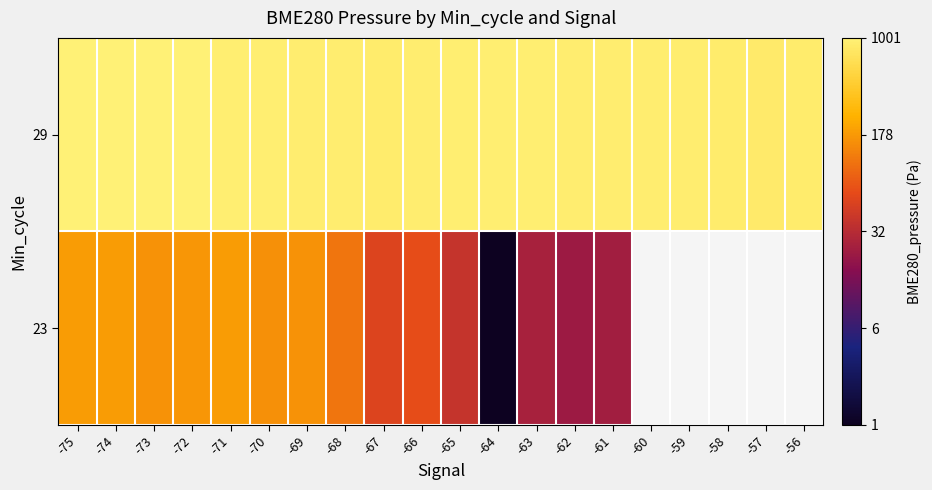

Between -57 and -70, which is larger?

-70